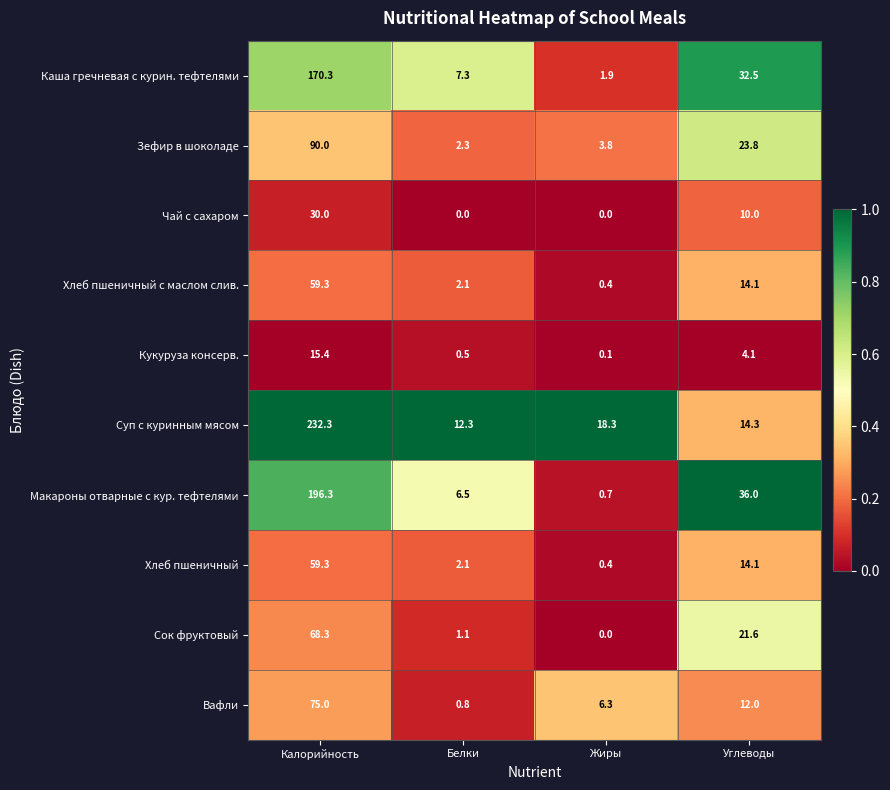

The value of Сок фруктовый at Углеводы is 38.8. True or false?

False